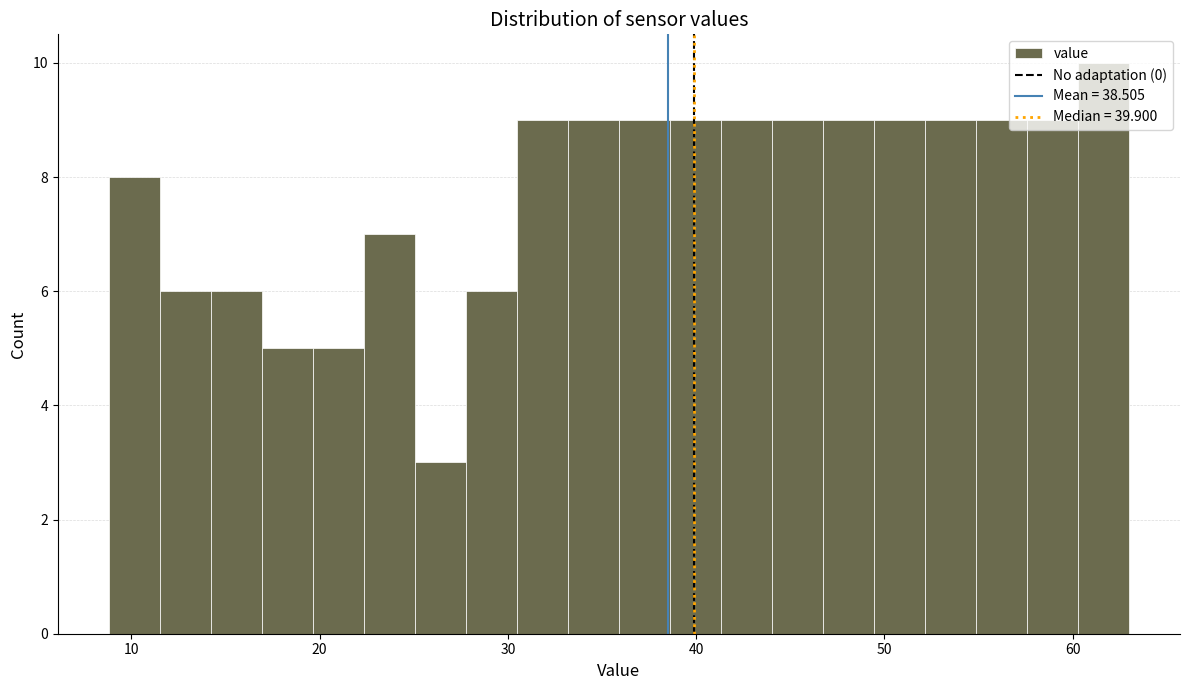

Around what value on the x-axis is the tallest bar? Give the approximate position of its centre, as read against the axis.

62